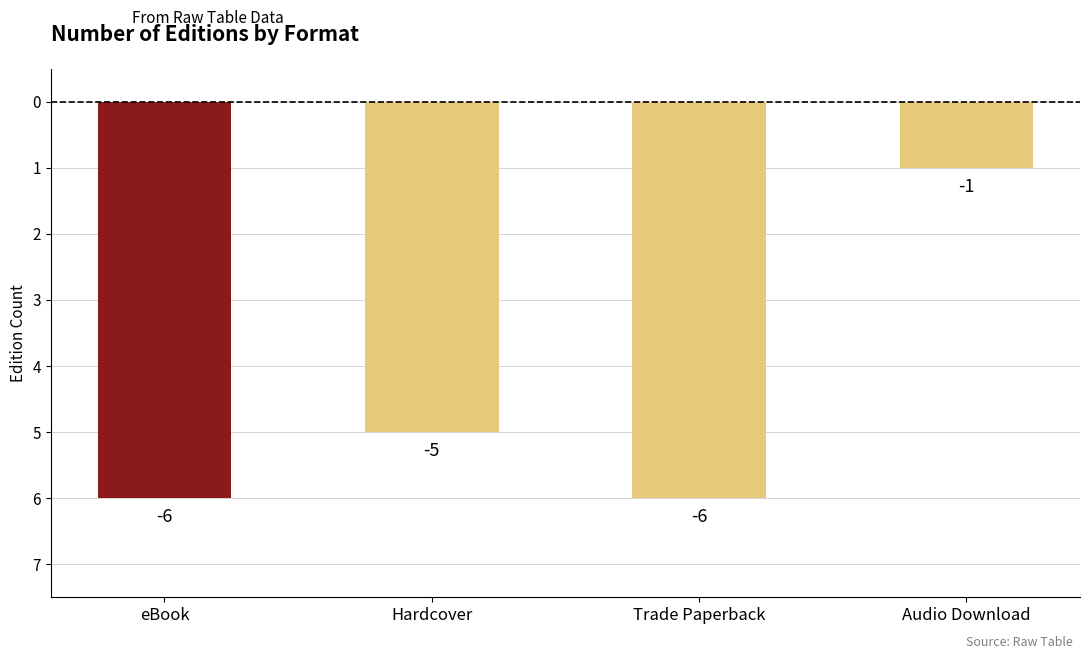

Are the bars horizontal?

No